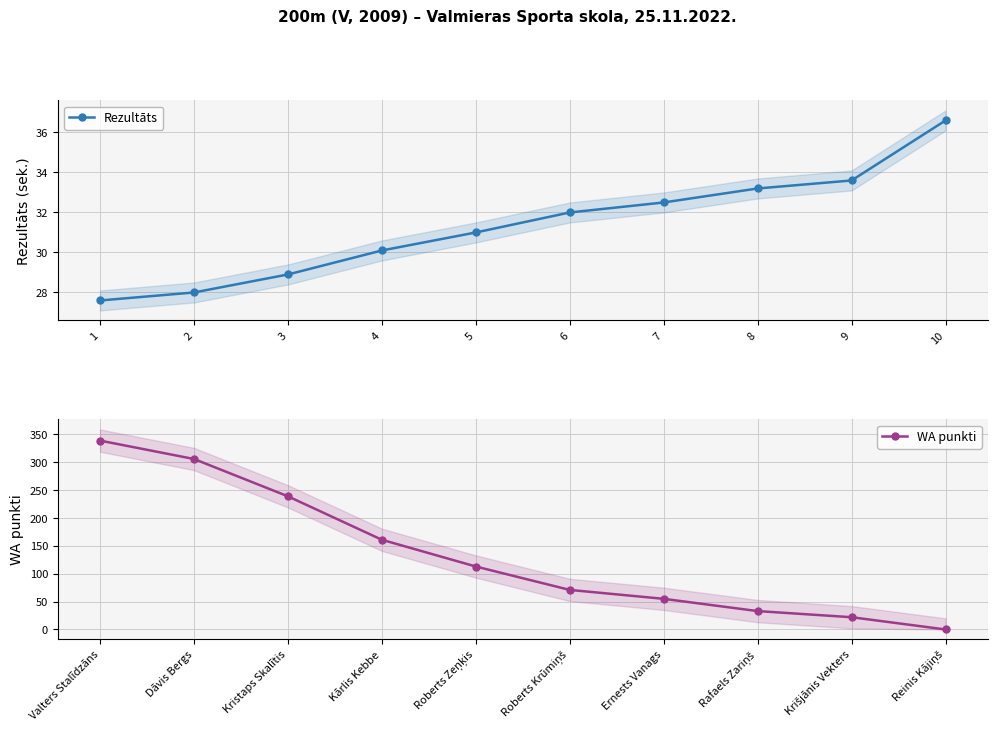

The WA punkti series shows 517.3 at 1. True or false?

False